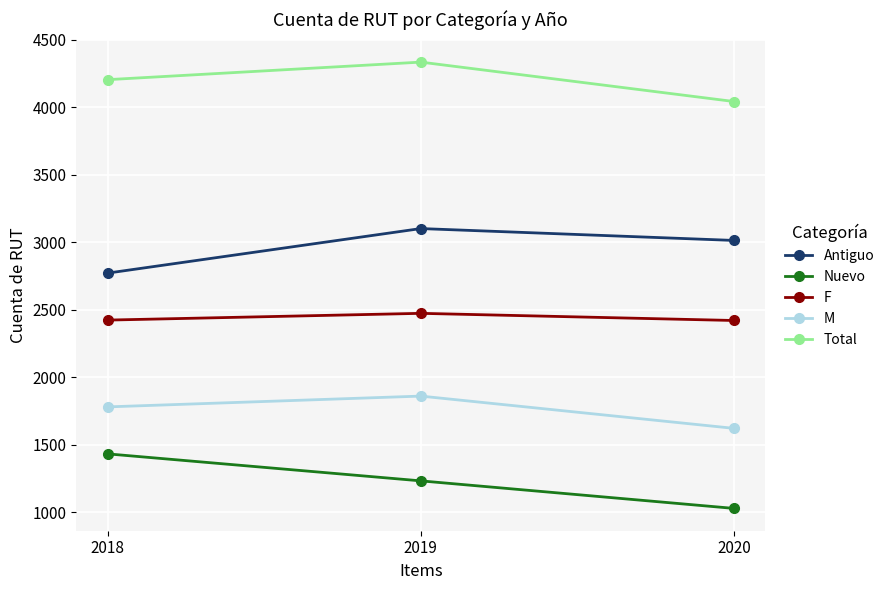

Is the value of F at 2018 greater than the value of Total at 2019?

No